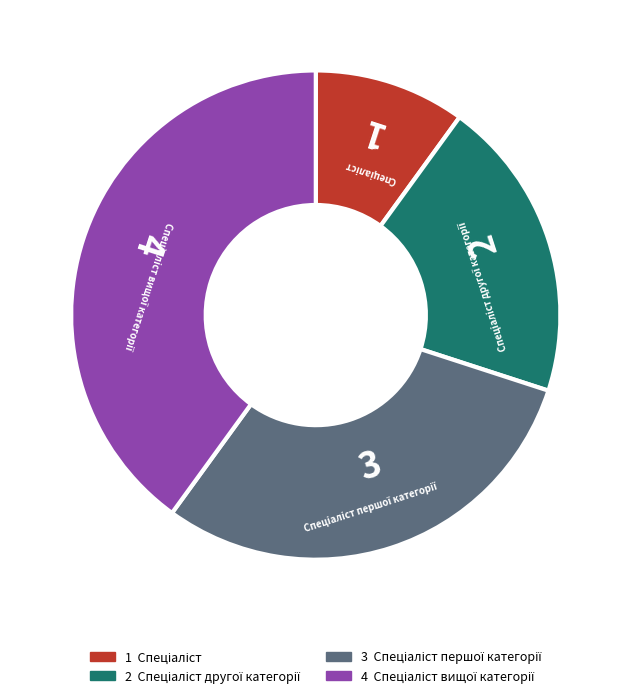

Is there any slice that represents more than half of the pie?

No